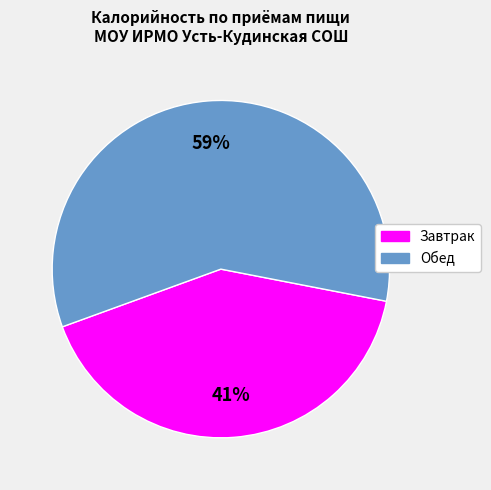

What percentage is the Обед slice, to the nearest percent?

59%